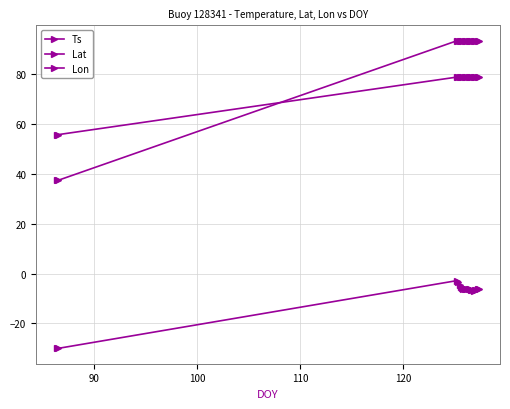

True or false: Lat and Lon intersect in this chart.

True